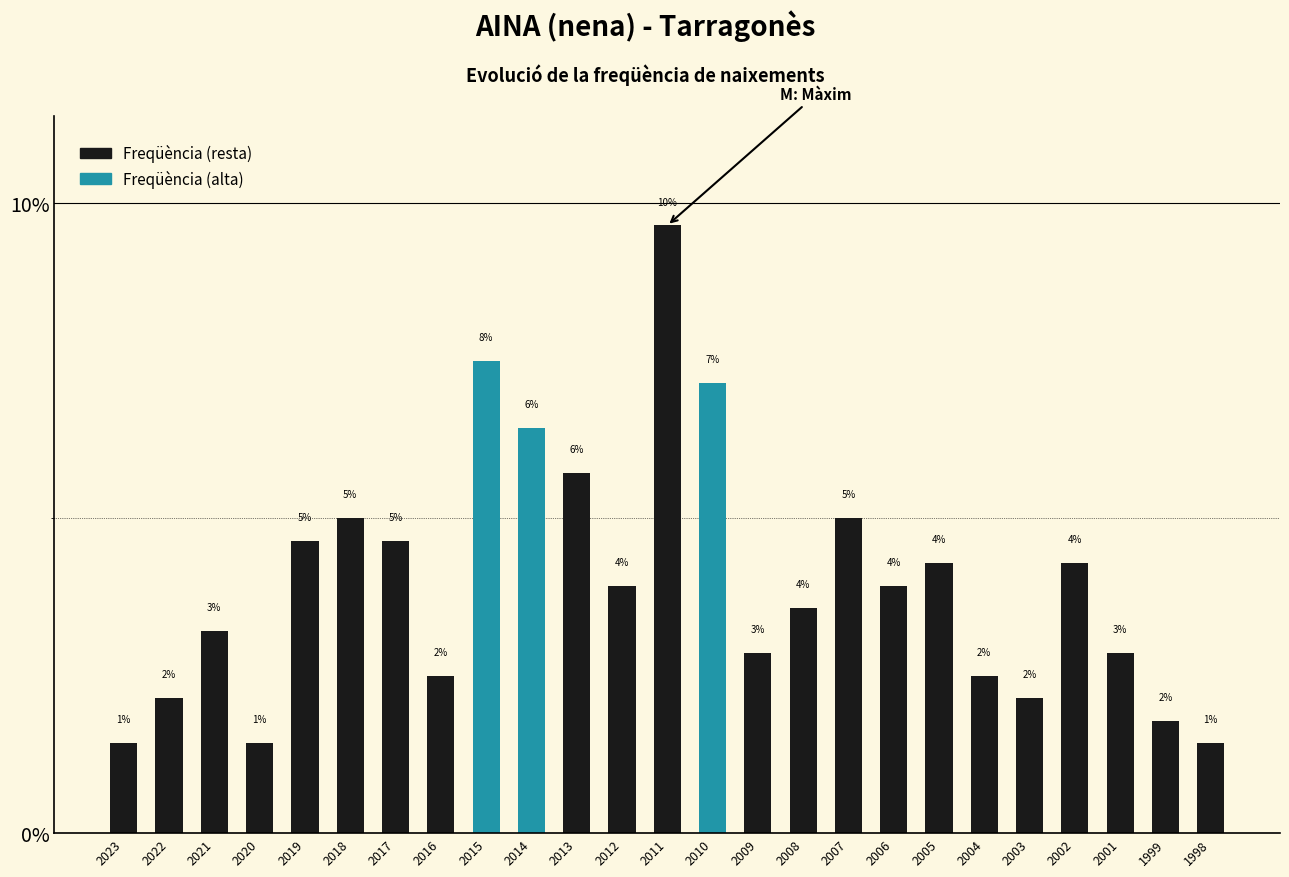

How many bars are there in total?

25